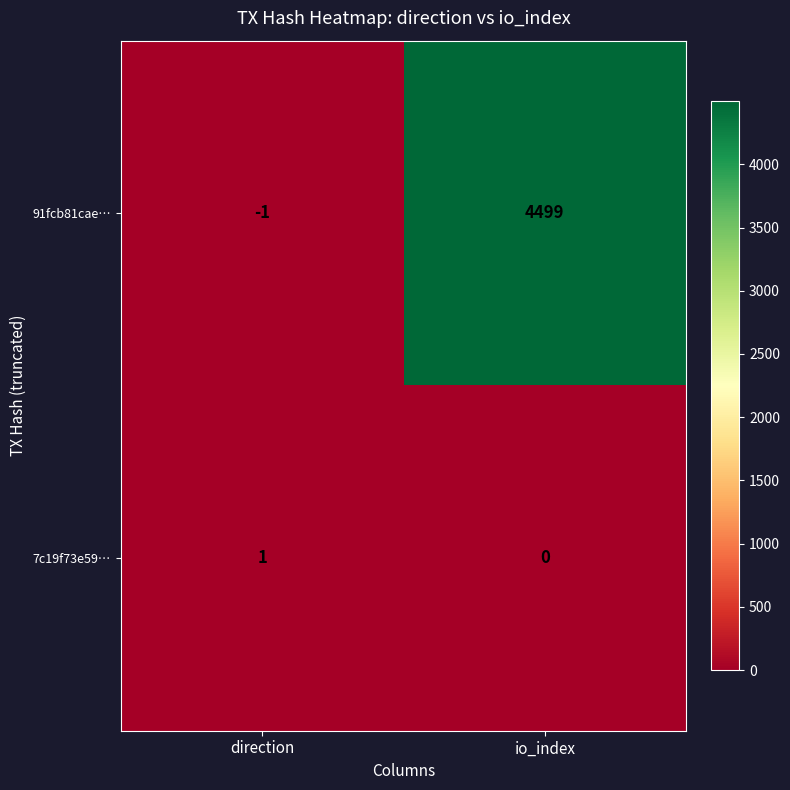

Is the value of 91fcb81cae… at direction greater than the value of 7c19f73e59… at io_index?

No